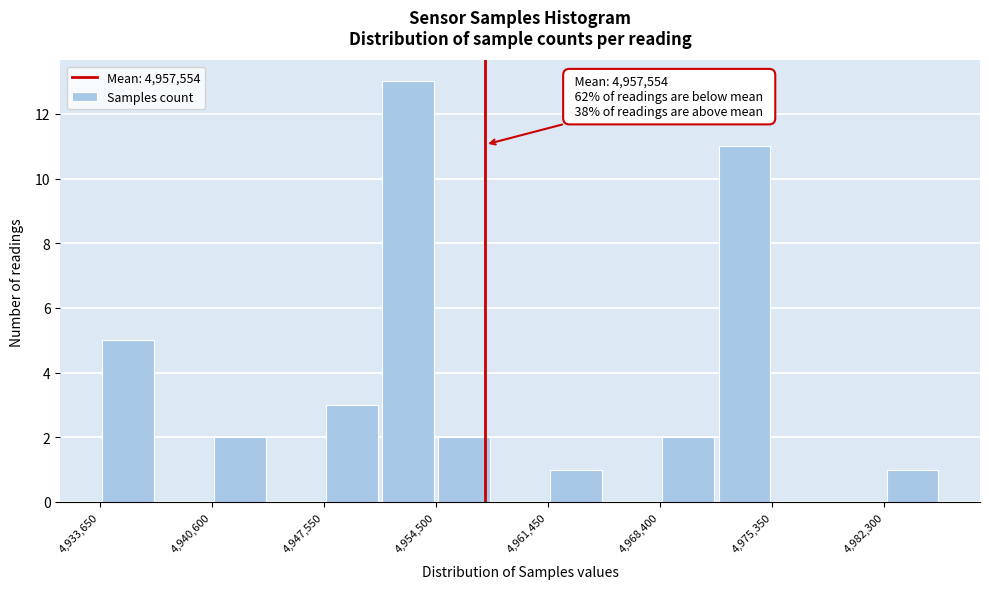

Read against the x-axis, roughly where is the centre of the tallest bar?

4953000